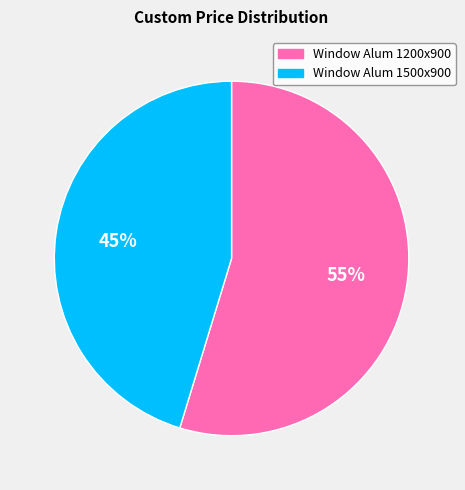

How many slices are in this pie chart?

2